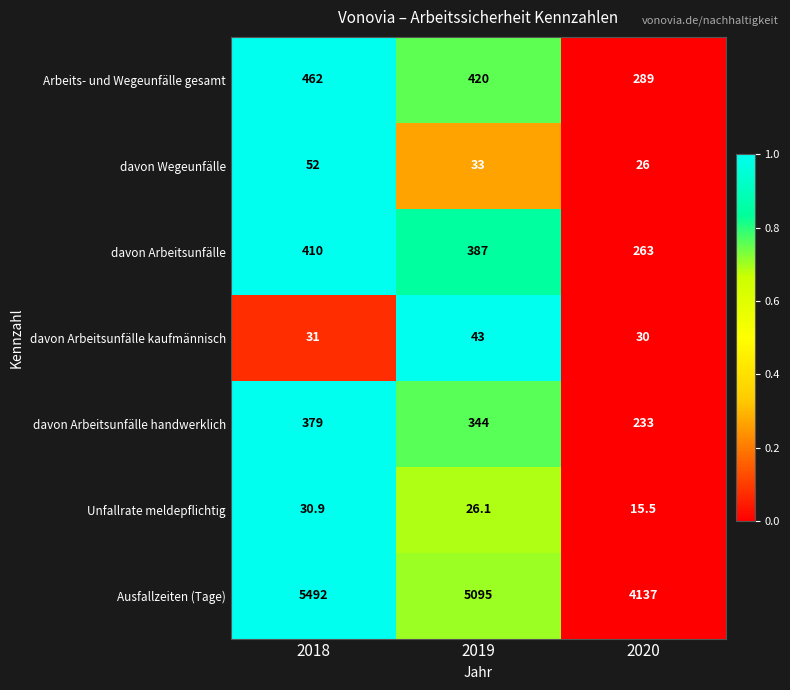

How many data points does each series have?

3